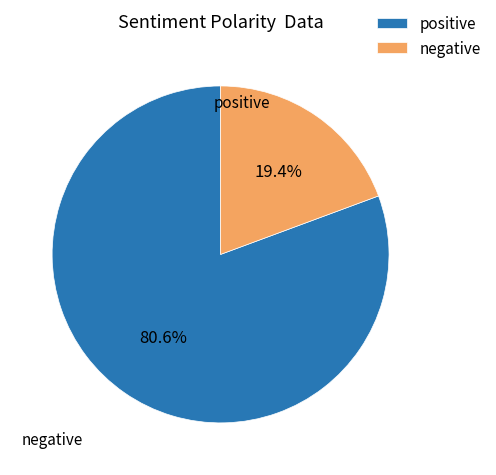

Is there a majority slice in this chart?

Yes